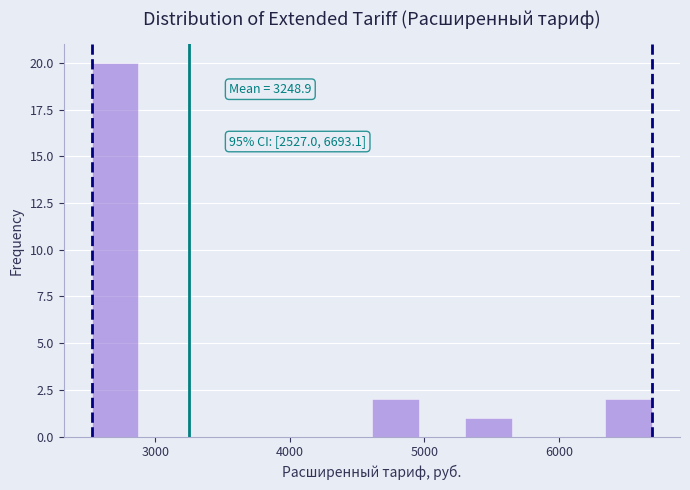

Around what value on the x-axis is the tallest bar? Give the approximate position of its centre, as read against the axis.

2700